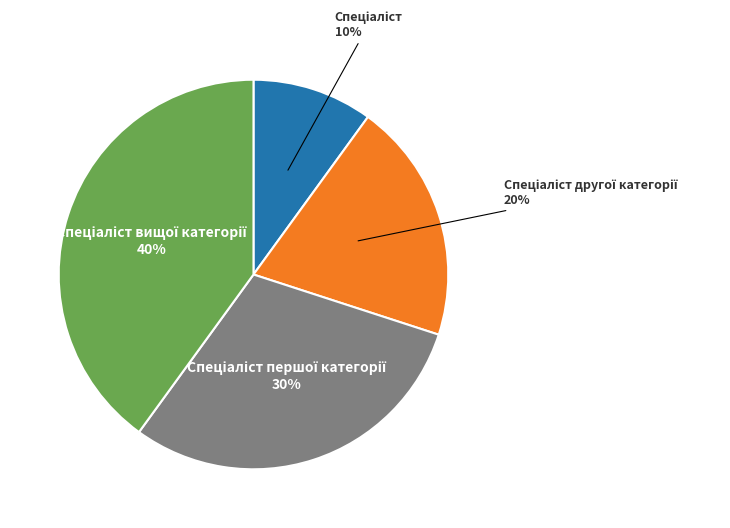

To the nearest percent, what is the difference between the largest and smallest slice percentages?

30%